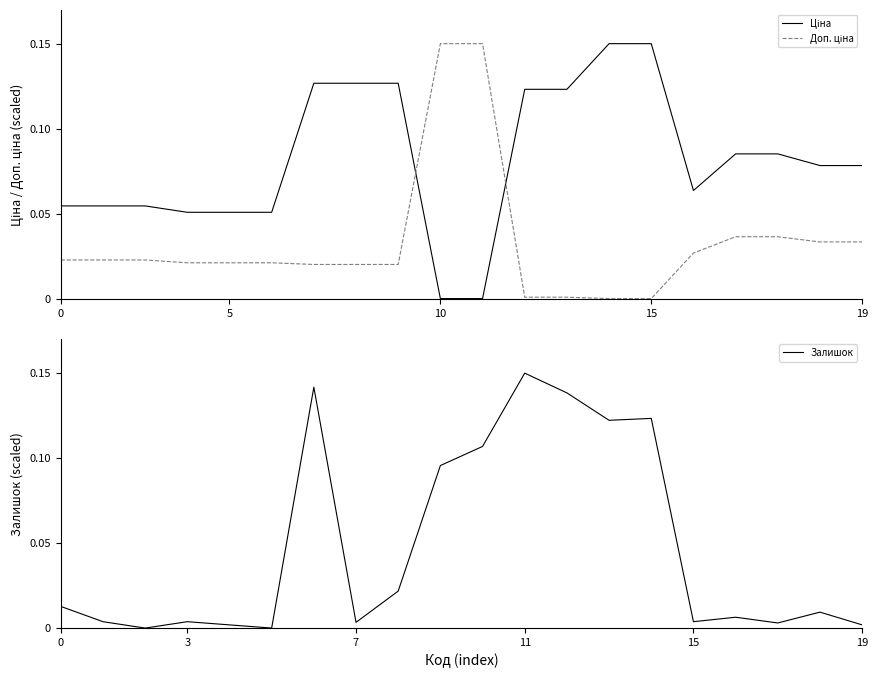

At how many categories does at least one series exceed 0?

20